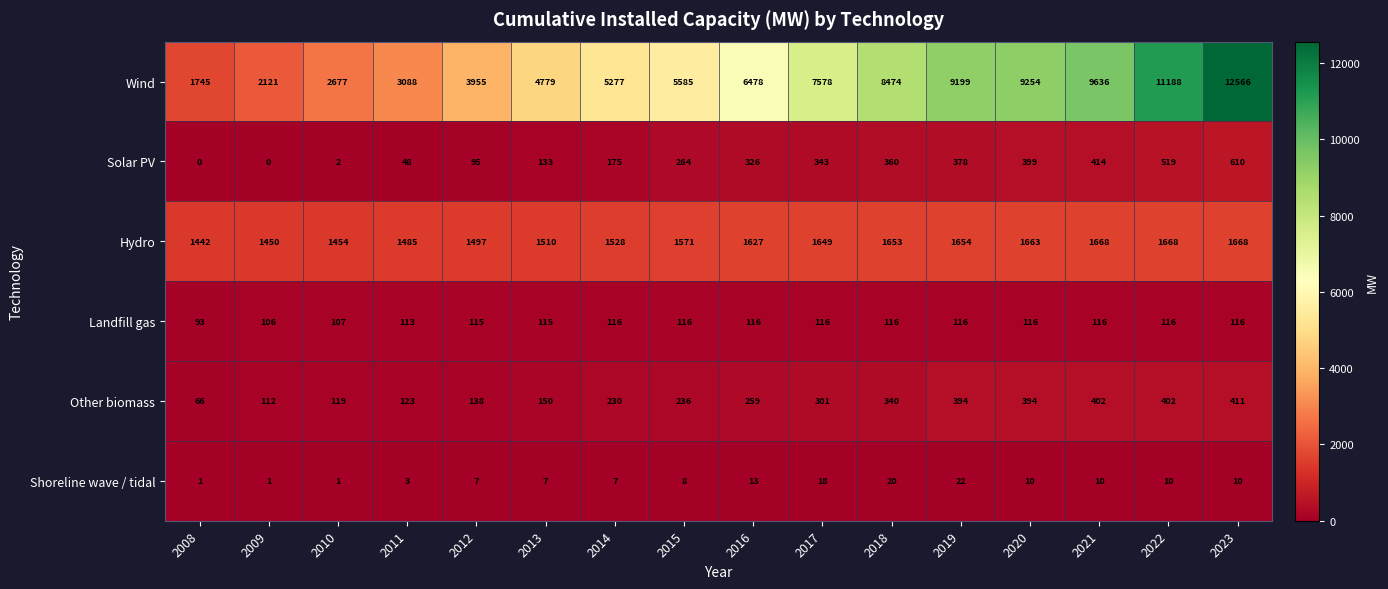

At 2012, list the series in order from smallest to largest.

Shoreline wave / tidal, Solar PV, Landfill gas, Other biomass, Hydro, Wind